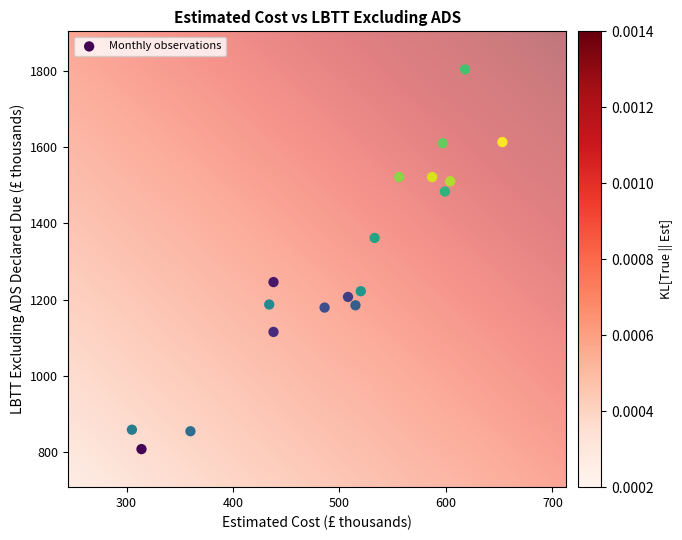

What is the range of Y values (max minus min)?

998